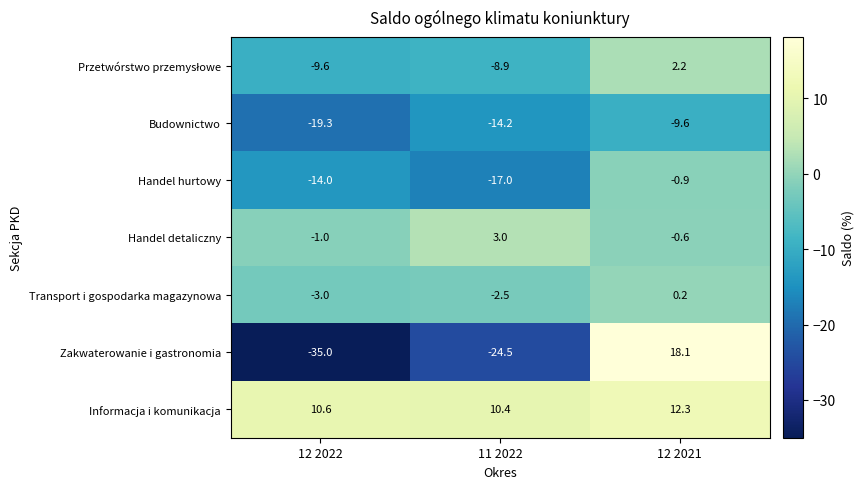

How many categories are shown in the chart?

3